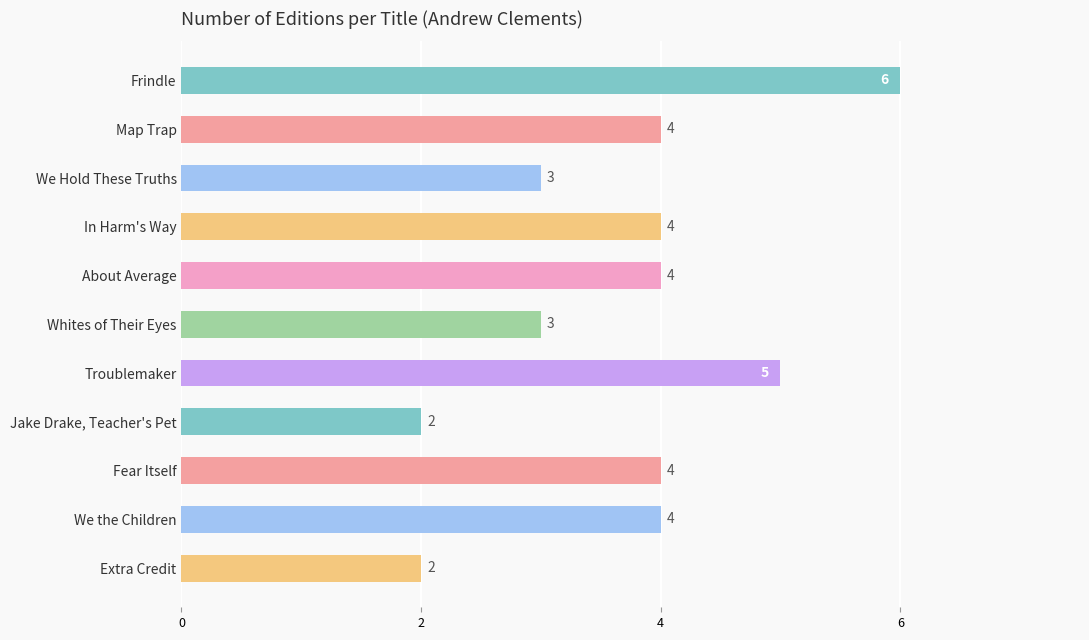

What is the change in value from Frindle to We Hold These Truths?

-3